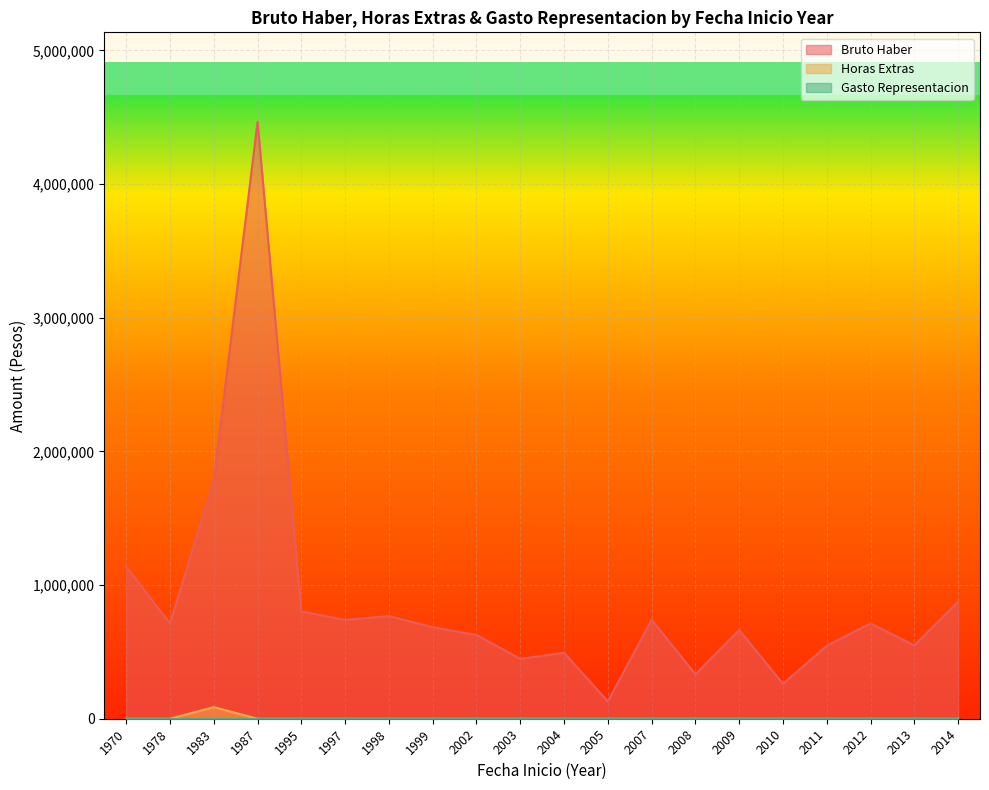

Does the chart display data point markers on the line(s)?

No